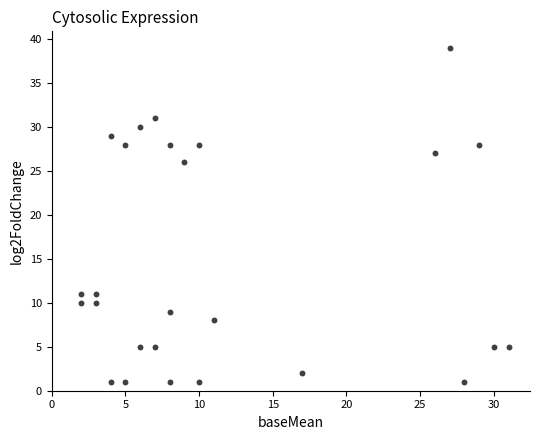

What is the range of X values (max minus min)?

29